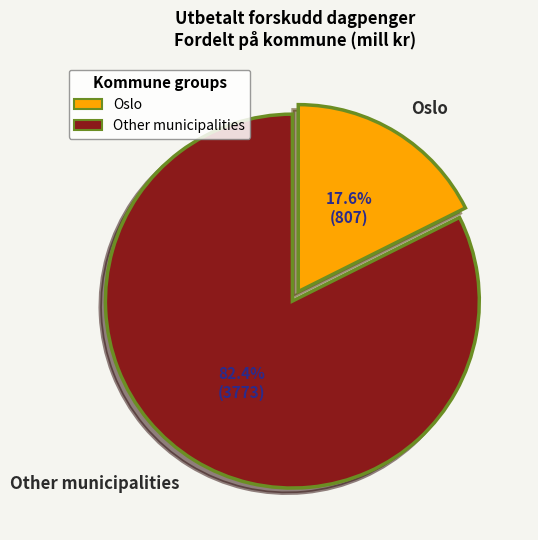

Is there any slice that represents more than half of the pie?

Yes